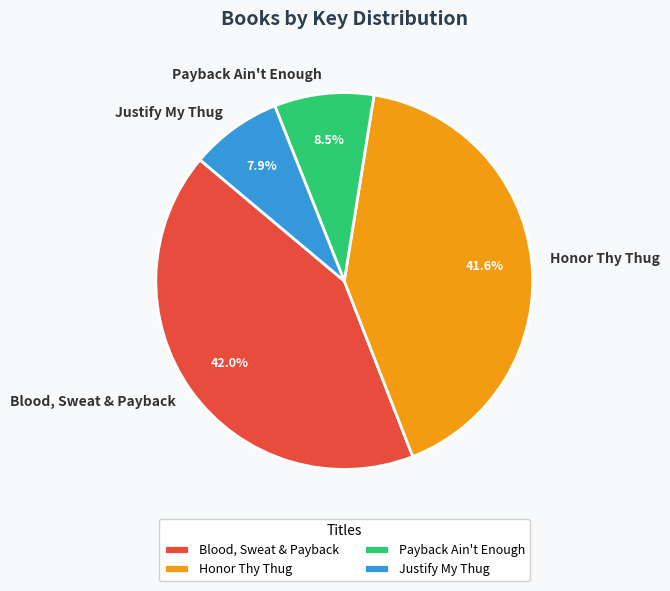

Approximately how many times larger is the value at Honor Thy Thug compared to Justify My Thug?

5.3